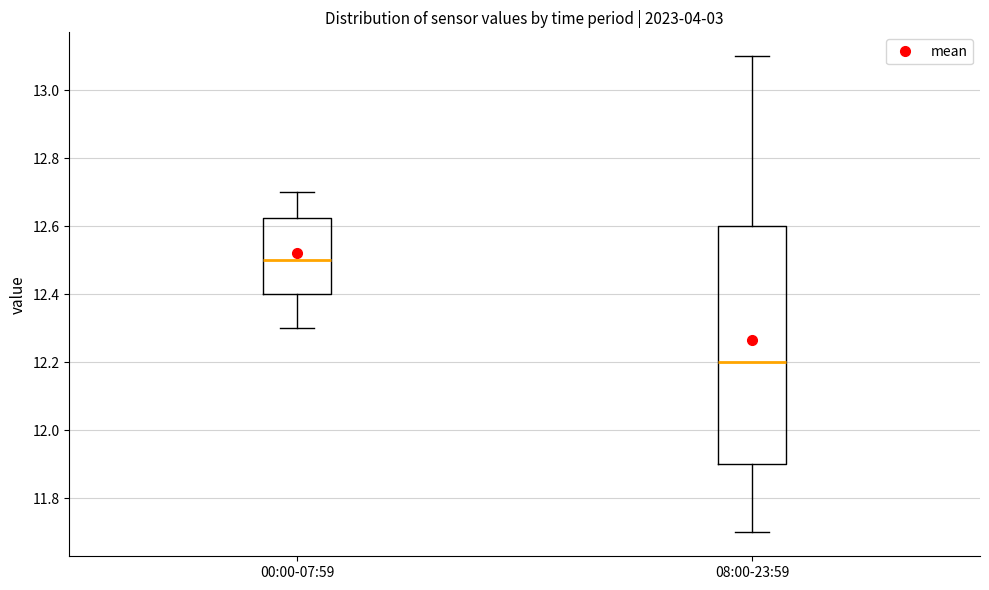

Comparing the boxes themselves (not the whiskers), which one is the tallest?

08:00-23:59